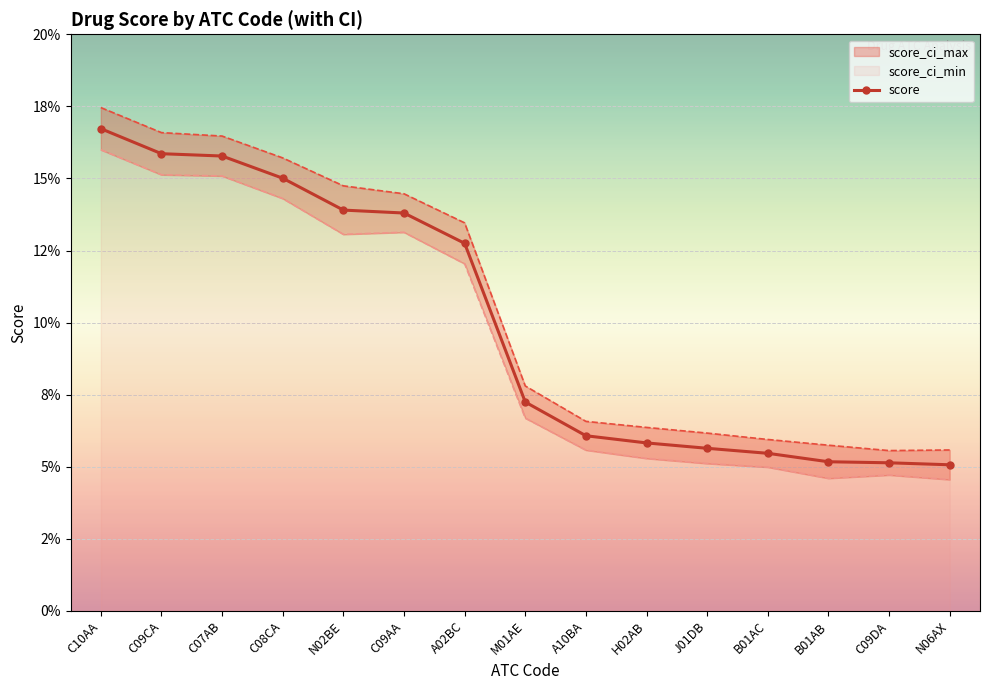

The value at A10BA is 0.0. True or false?

False